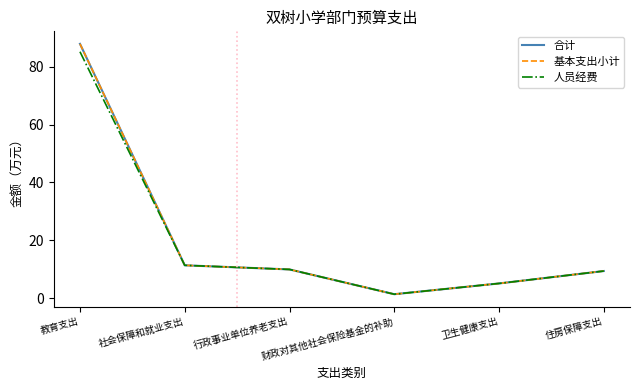

What is the difference between the highest and lowest values at 教育支出?

2.7